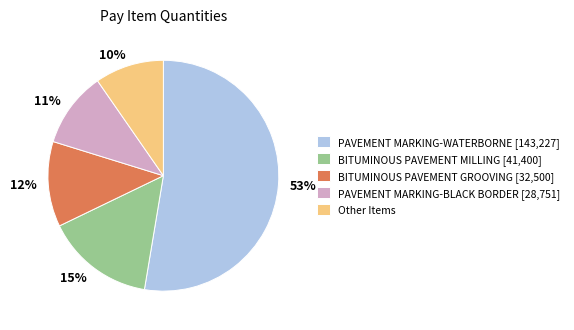

True or false: 10% accounts for 10% of the total.

True